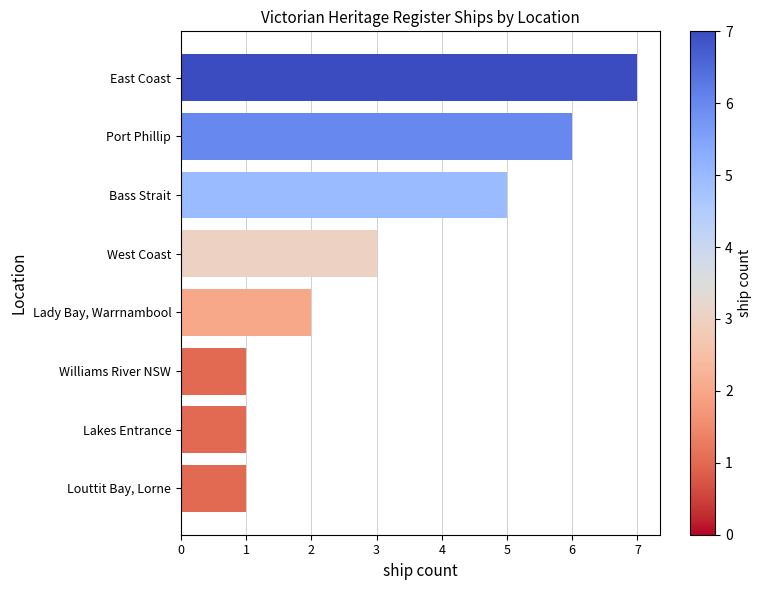

What is the minimum value shown in the chart?

1